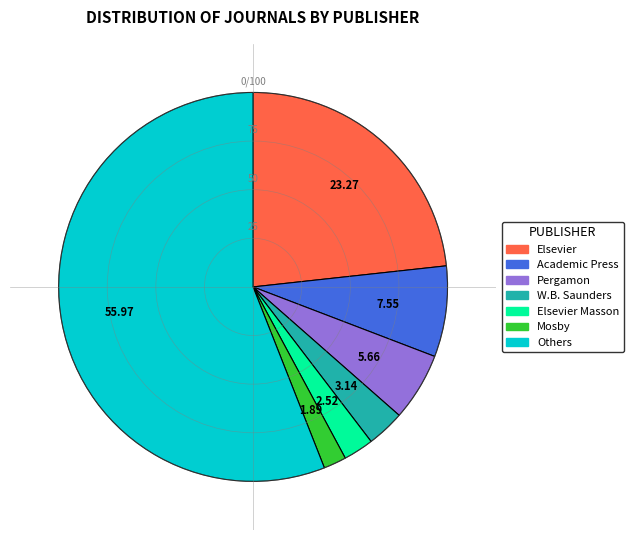

Is there a majority slice in this chart?

Yes